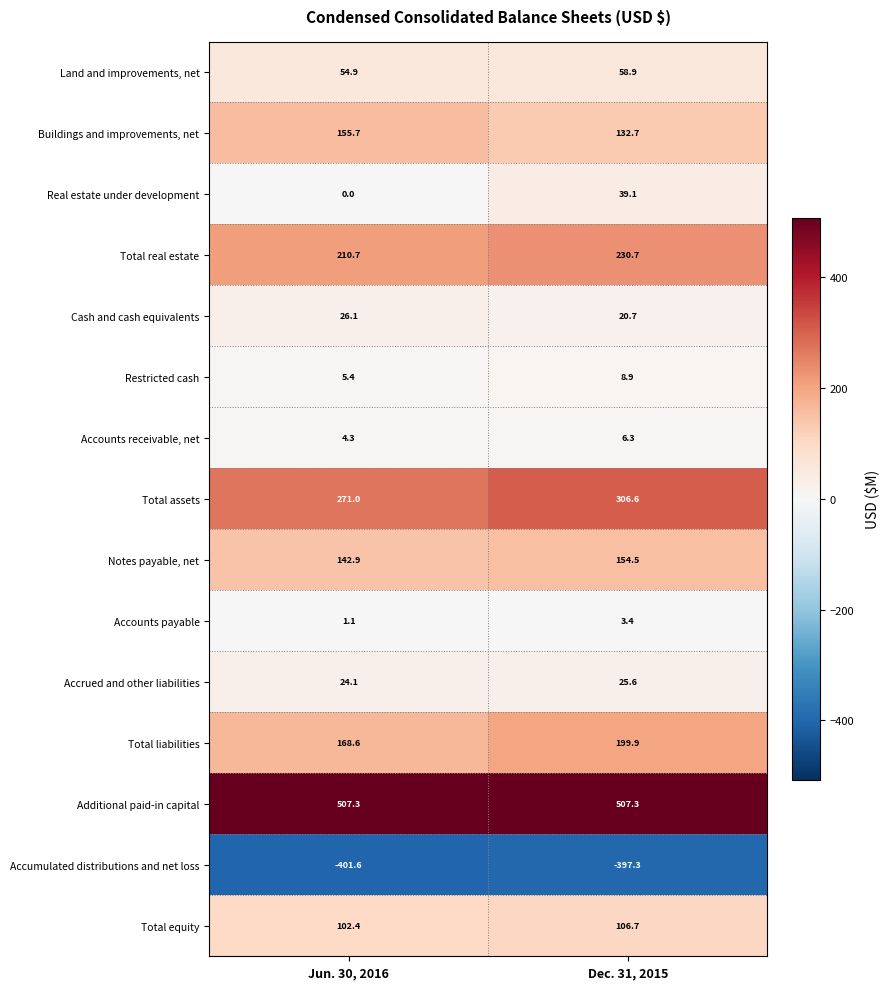

The Total liabilities series shows 168.6 at Jun. 30, 2016. True or false?

True